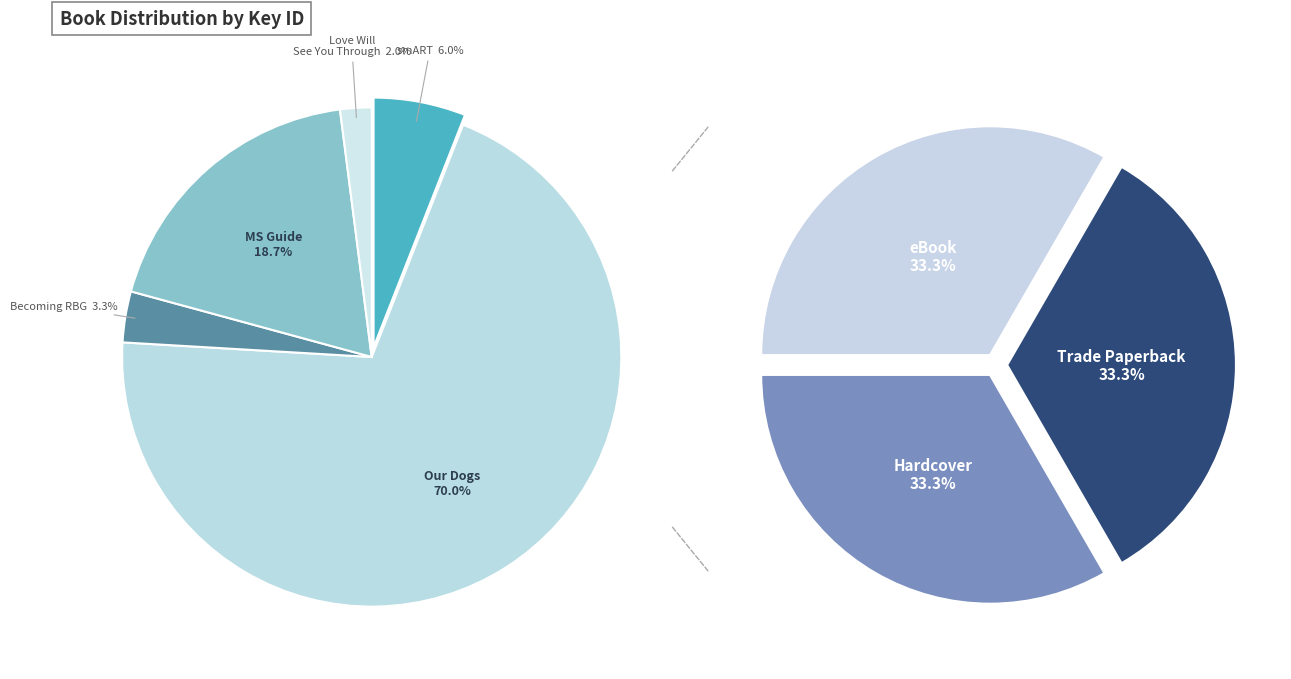

To the nearest percent, what is the combined percentage of Our Dogs, Ourselves and Love Will See You Through?

72%